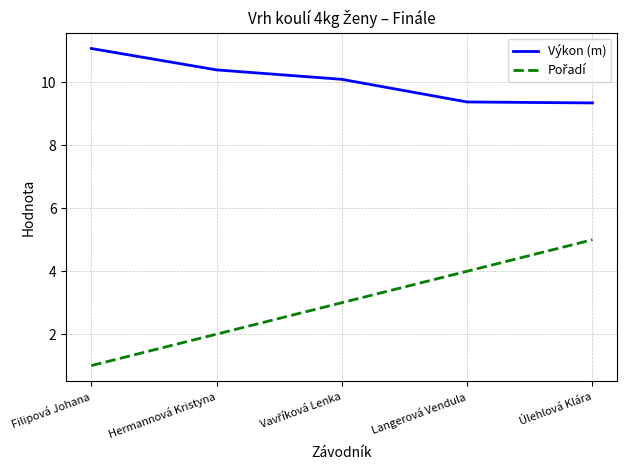

Which series has the largest total across all categories?

Výkon (m)